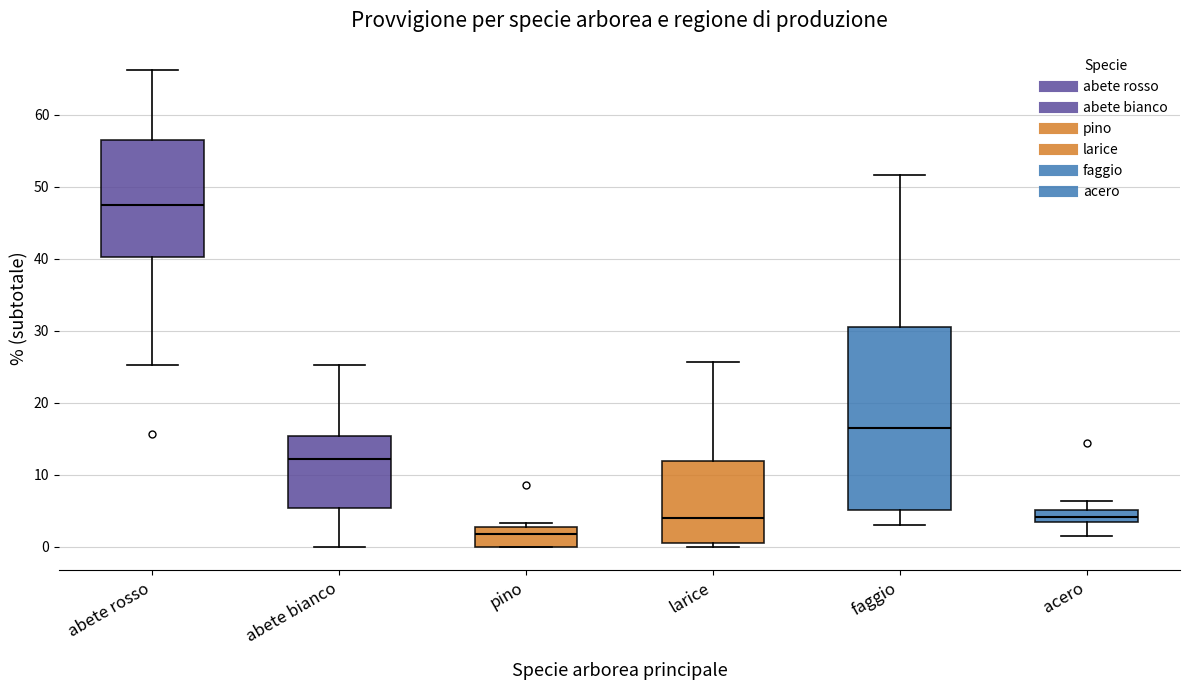

Comparing the boxes themselves (not the whiskers), which one is the tallest?

faggio